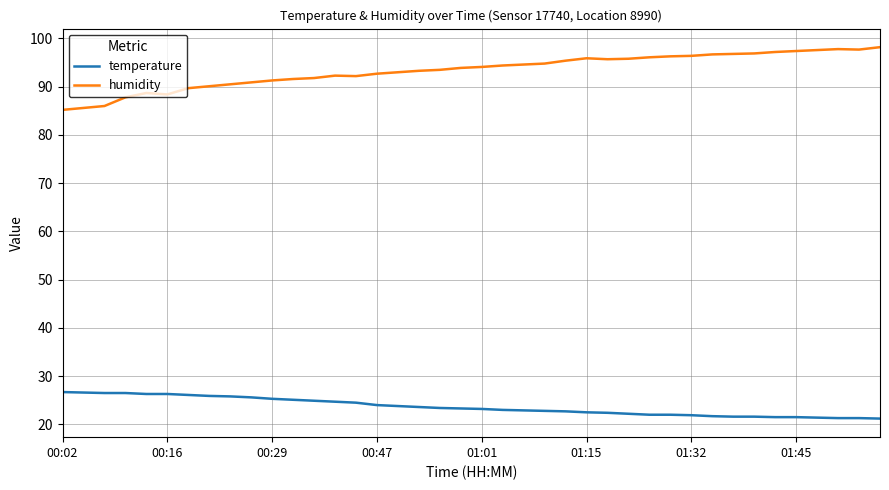

List the series in order of their peak value, highest first.

humidity, temperature